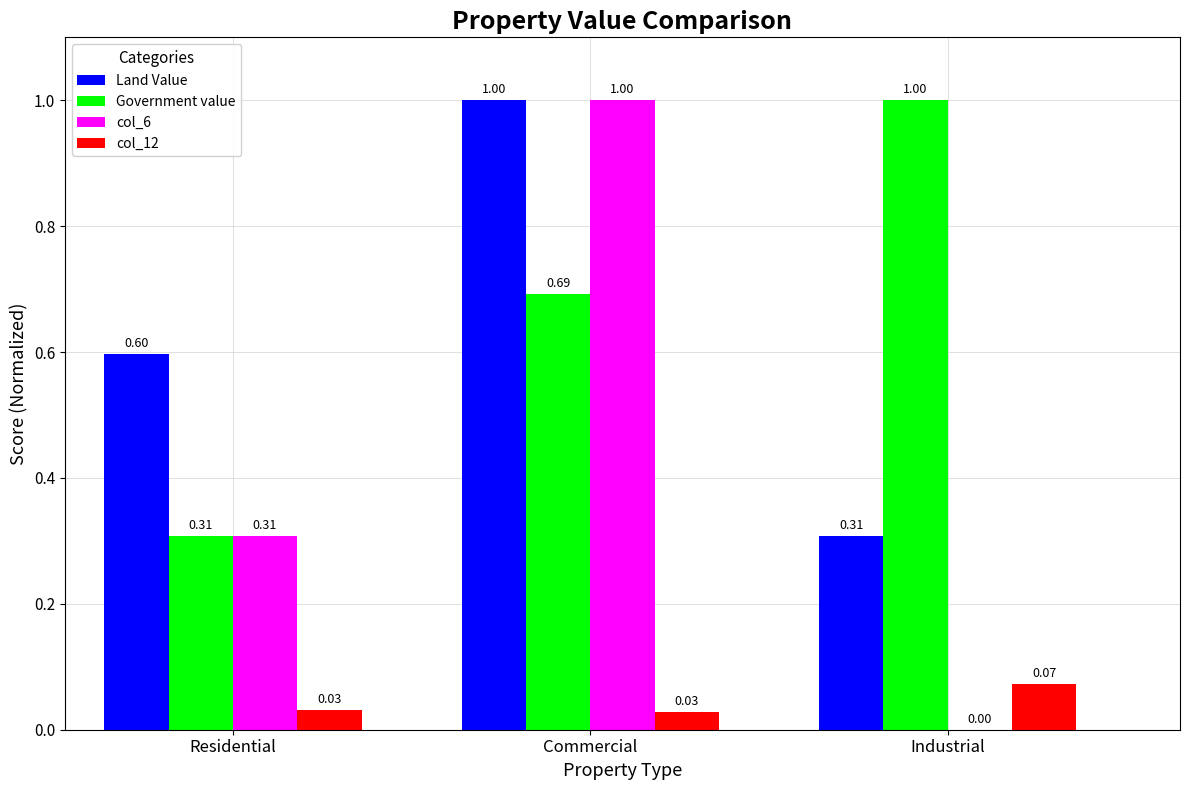

At which category is the sum across all series the highest?

Commercial